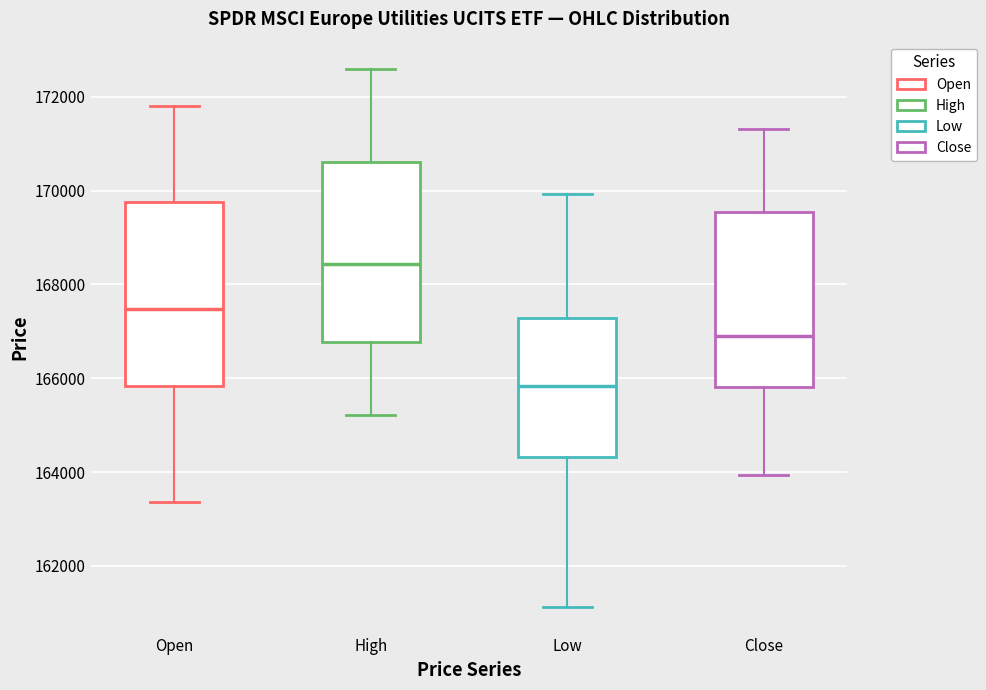

Where is the lower edge of the box for Low on the y-axis? The values are not printed on the chart, so give them approximately, as read against the axis.

164400